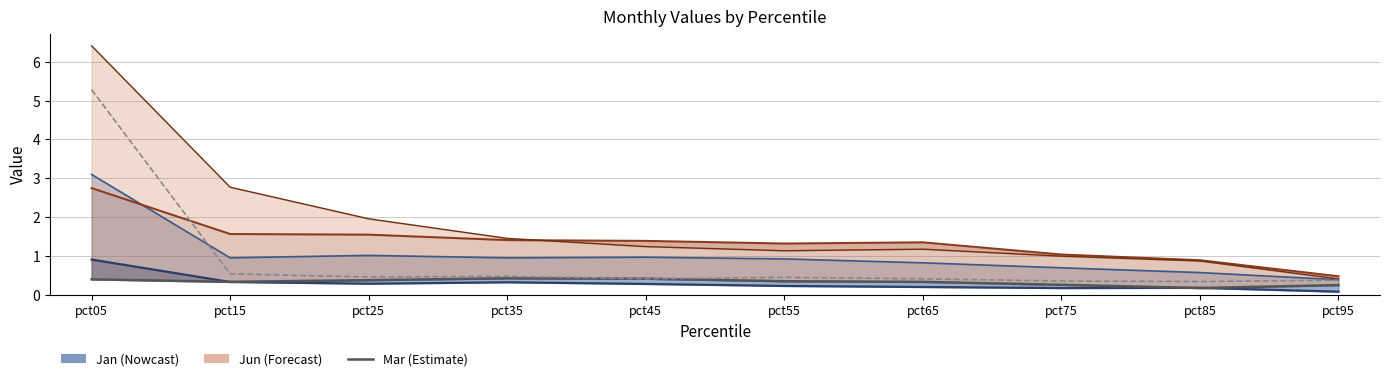

Which category has the lowest value in the Jan_line series?

pct95